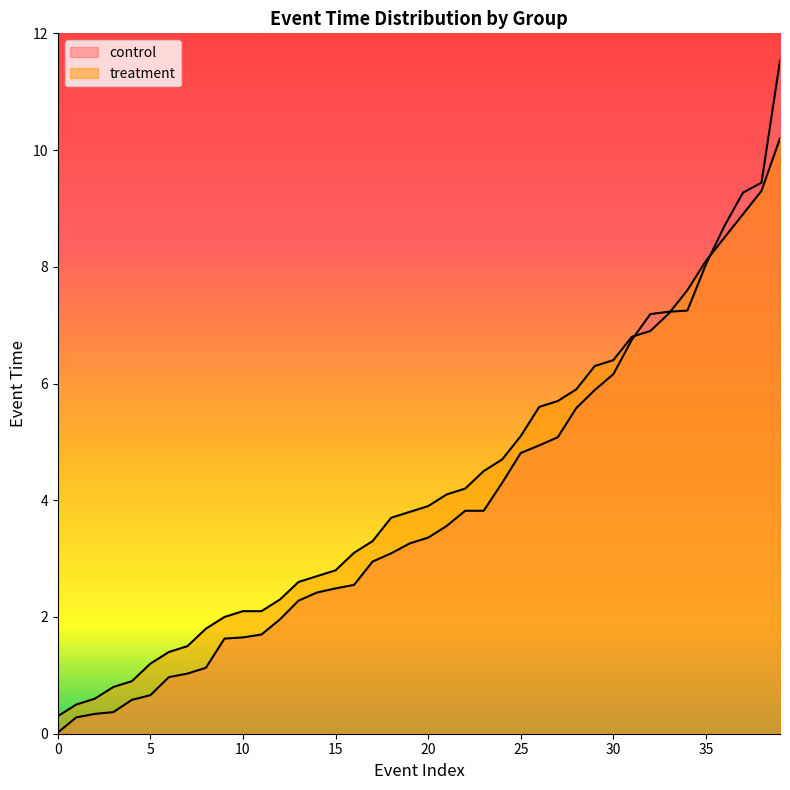

Does the chart have visible grid lines?

No